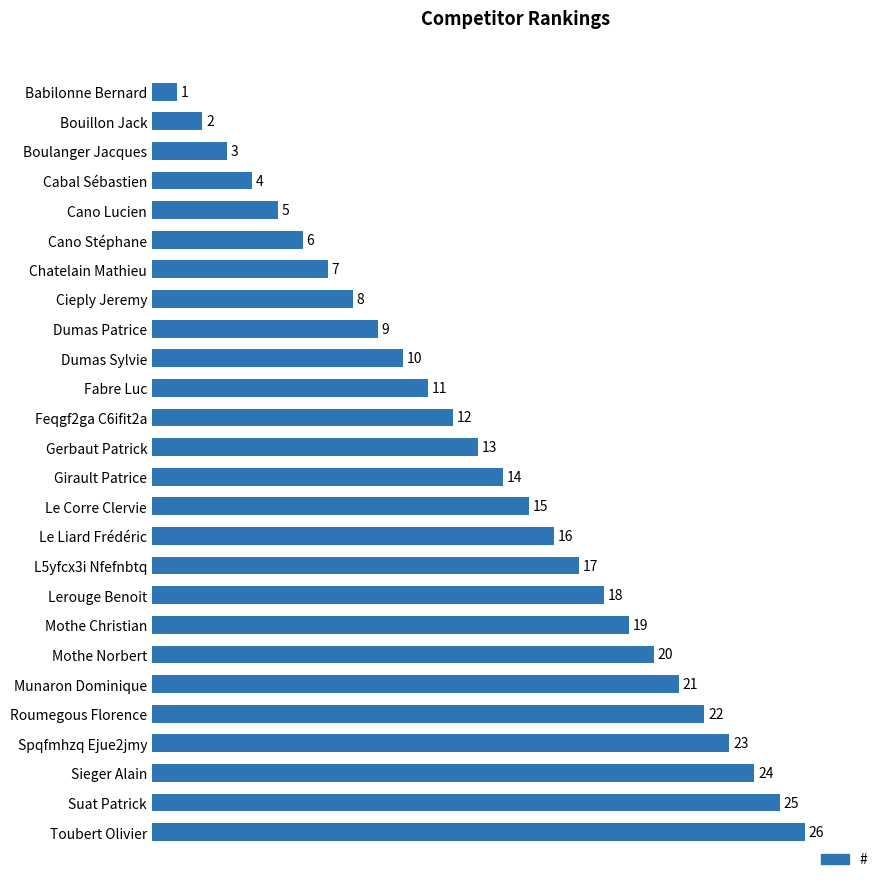

List the labels in order of value, smallest first.

Babilonne Bernard, Bouillon Jack, Boulanger Jacques, Cabal Sébastien, Cano Lucien, Cano Stéphane, Chatelain Mathieu, Cieply Jeremy, Dumas Patrice, Dumas Sylvie, Fabre Luc, Feqgf2ga C6ifit2a, Gerbaut Patrick, Girault Patrice, Le Corre Clervie, Le Liard Frédéric, L5yfcx3i Nfefnbtq, Lerouge Benoit, Mothe Christian, Mothe Norbert, Munaron Dominique, Roumegous Florence, Spqfmhzq Ejue2jmy, Sieger Alain, Suat Patrick, Toubert Olivier